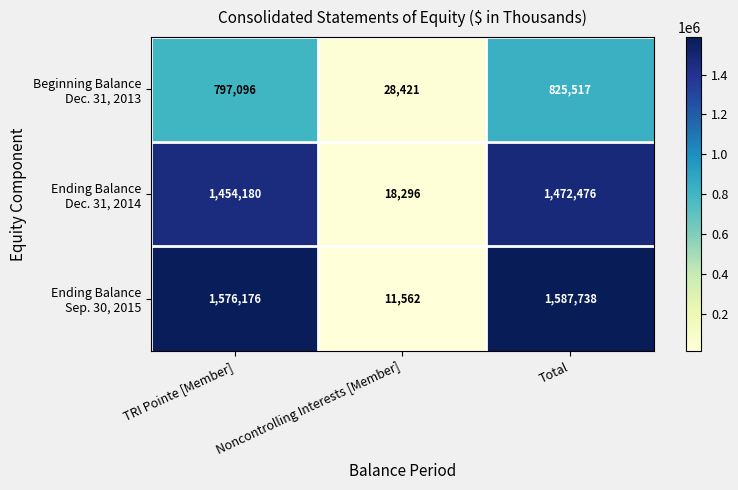

At which category is the sum across all series the highest?

Total